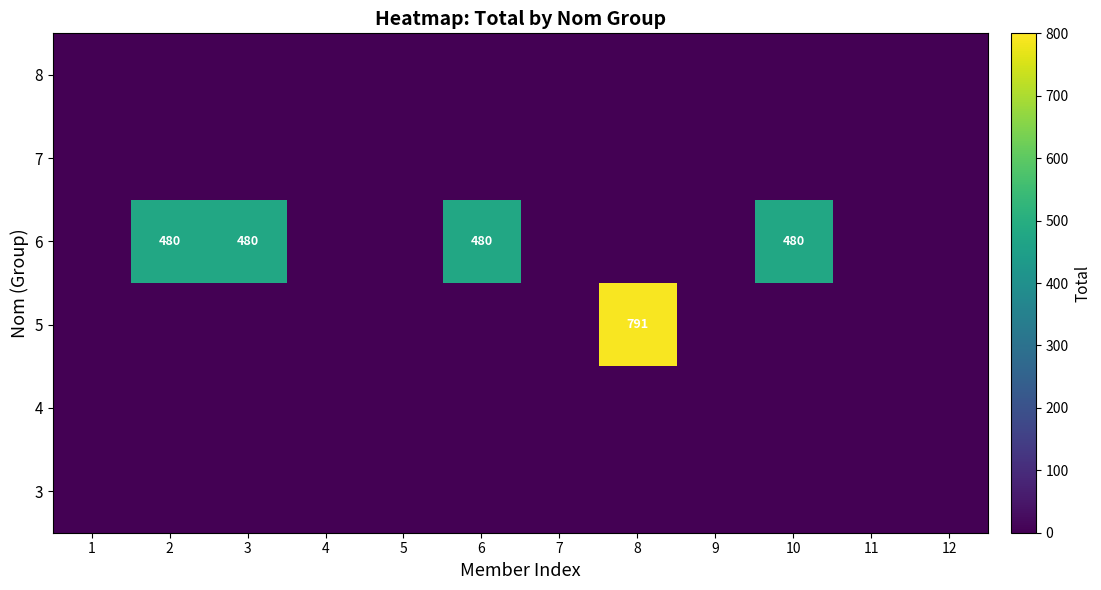

The value of 6 at 6 is 139. True or false?

False